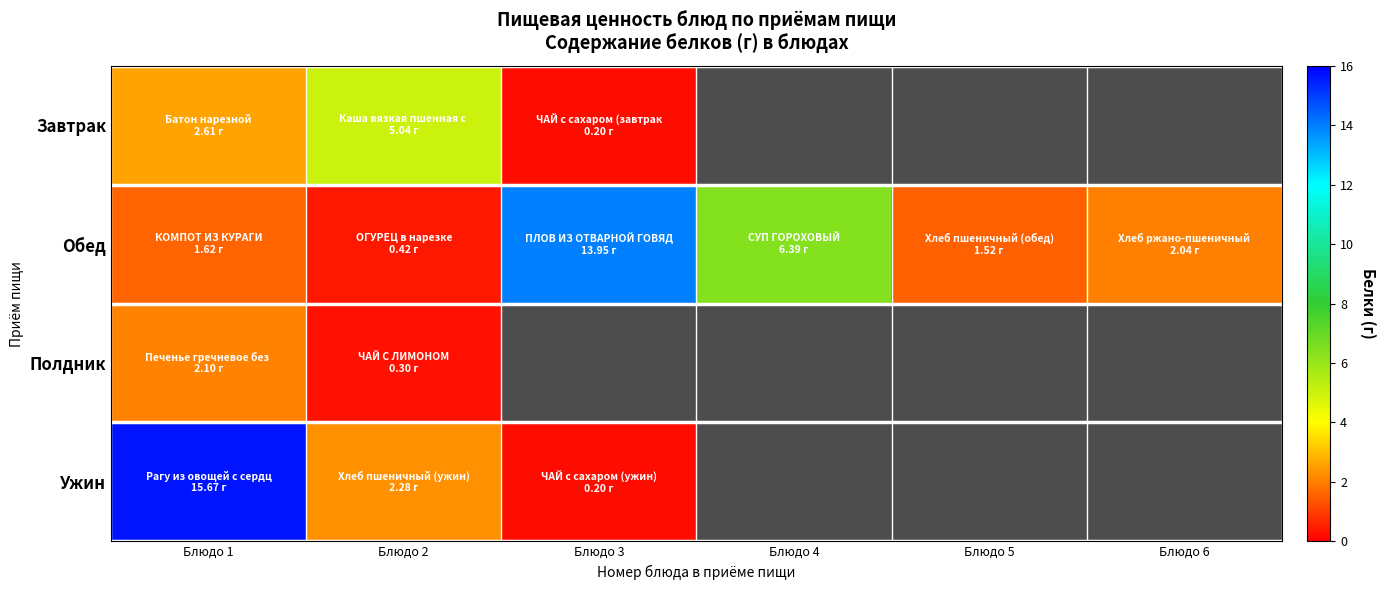

The value of Завтрак at Блюдо 3 is 0.4. True or false?

False